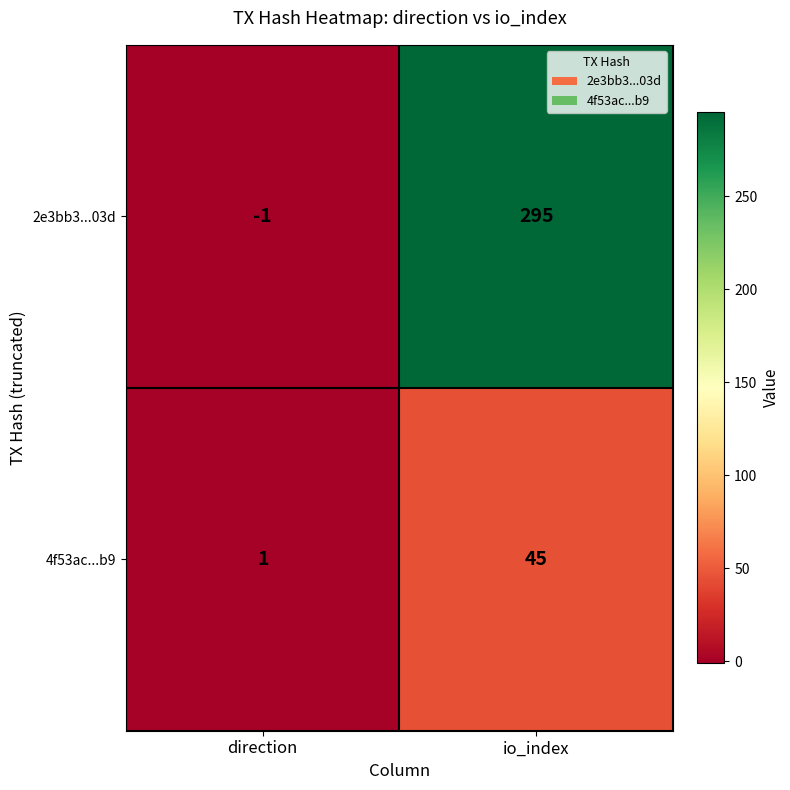

What is the total value across all series at io_index?

340